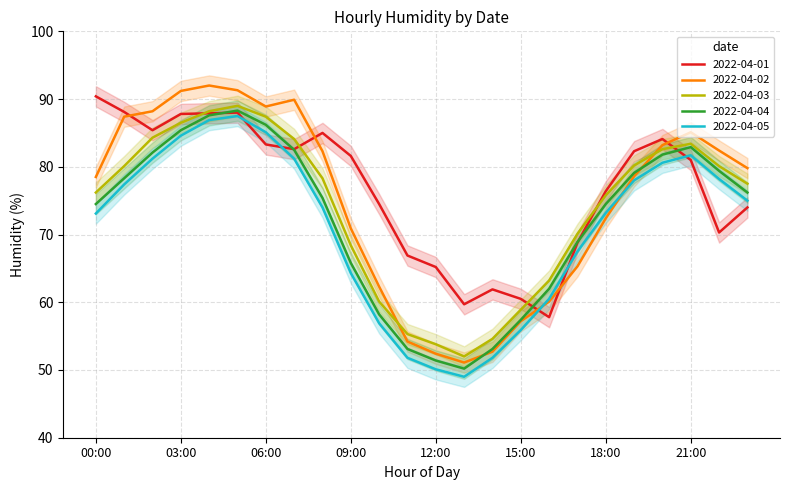

True or false: 2022-04-05 and 2022-04-04 intersect in this chart.

False